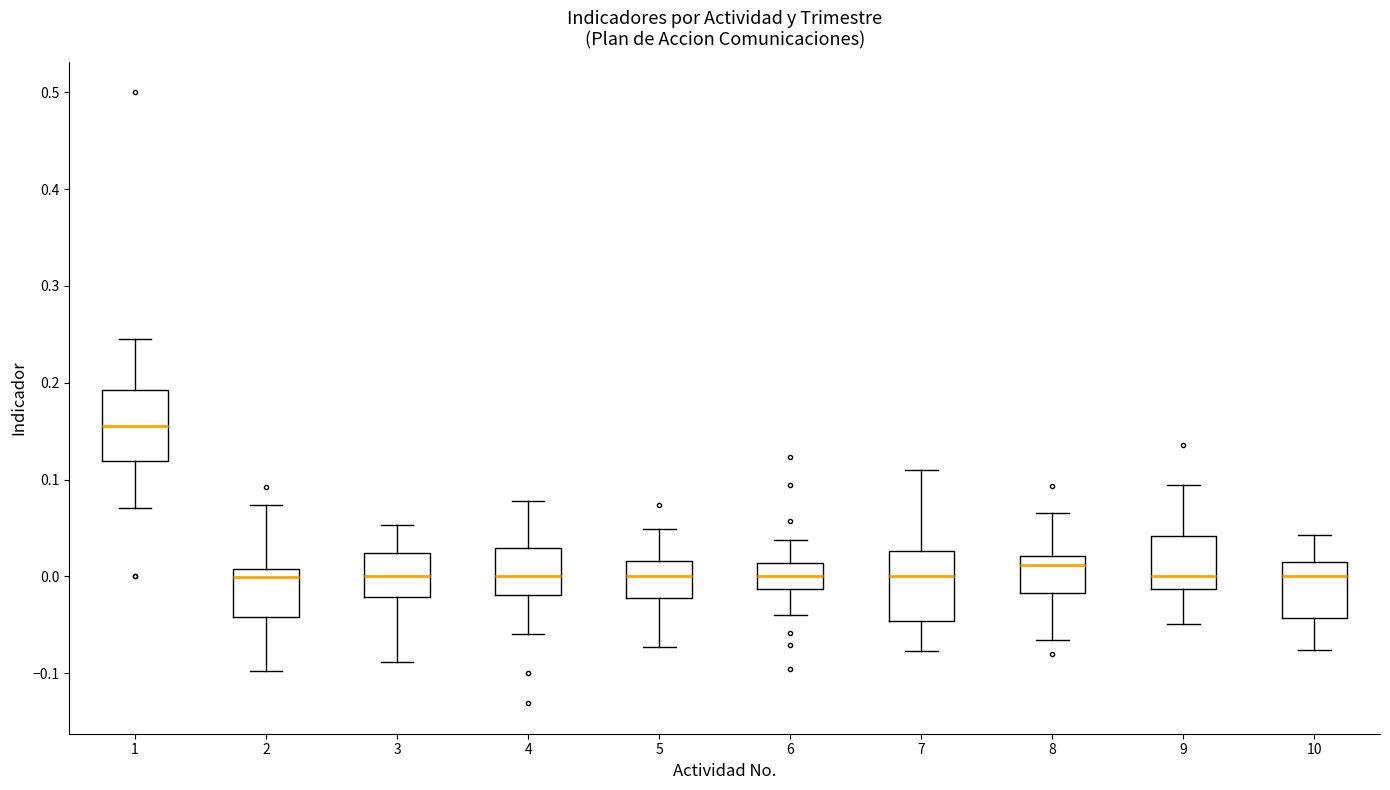

Where does the median line of the box at x = 10 sit on the y-axis? The values are not printed on the chart, so give them approximately, as read against the axis.

0.00